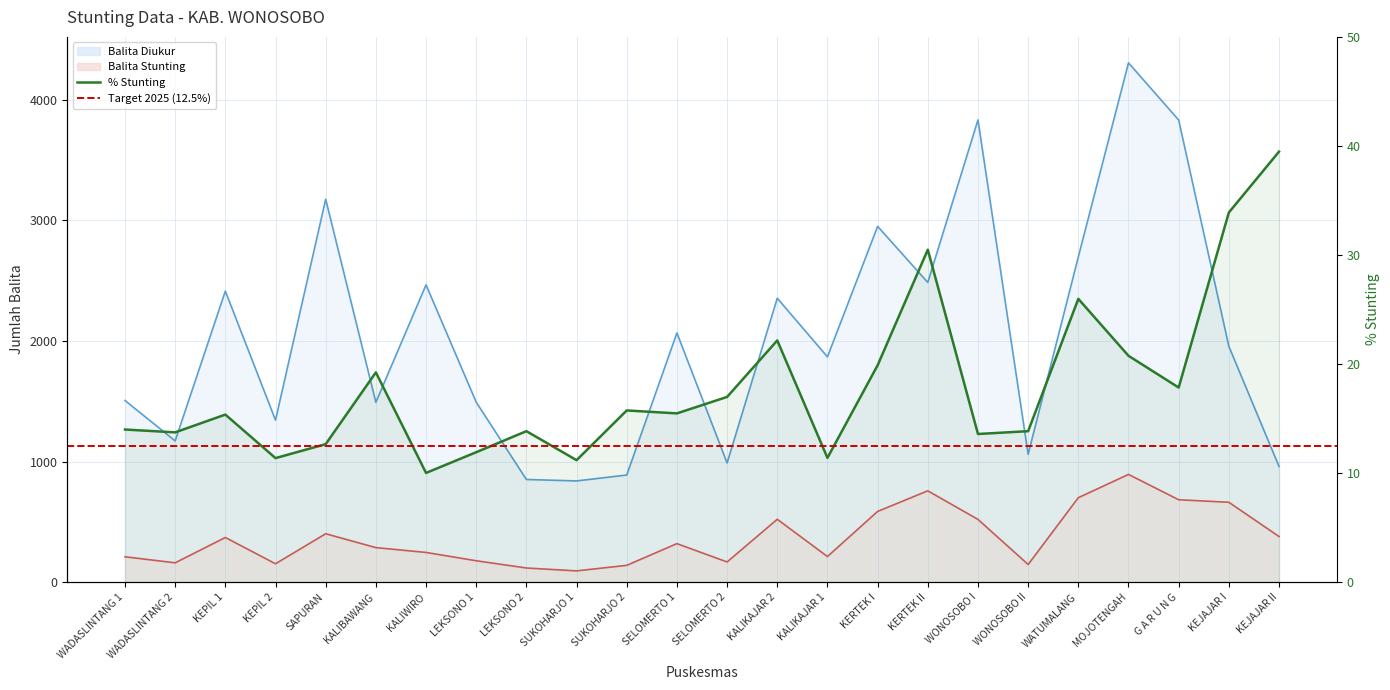

List the labels in order of Balita Diukur value, largest first.

MOJOTENGAH, WONOSOBO I, G A R U N G, SAPURAN, KERTEK I, WATUMALANG, KERTEK II, KALIWIRO, KEPIL 1, KALIKAJAR 2, SELOMERTO 1, KEJAJAR I, KALIKAJAR 1, WADASLINTANG 1, LEKSONO 1, KALIBAWANG, KEPIL 2, WADASLINTANG 2, WONOSOBO II, SELOMERTO 2, KEJAJAR II, SUKOHARJO 2, LEKSONO 2, SUKOHARJO 1